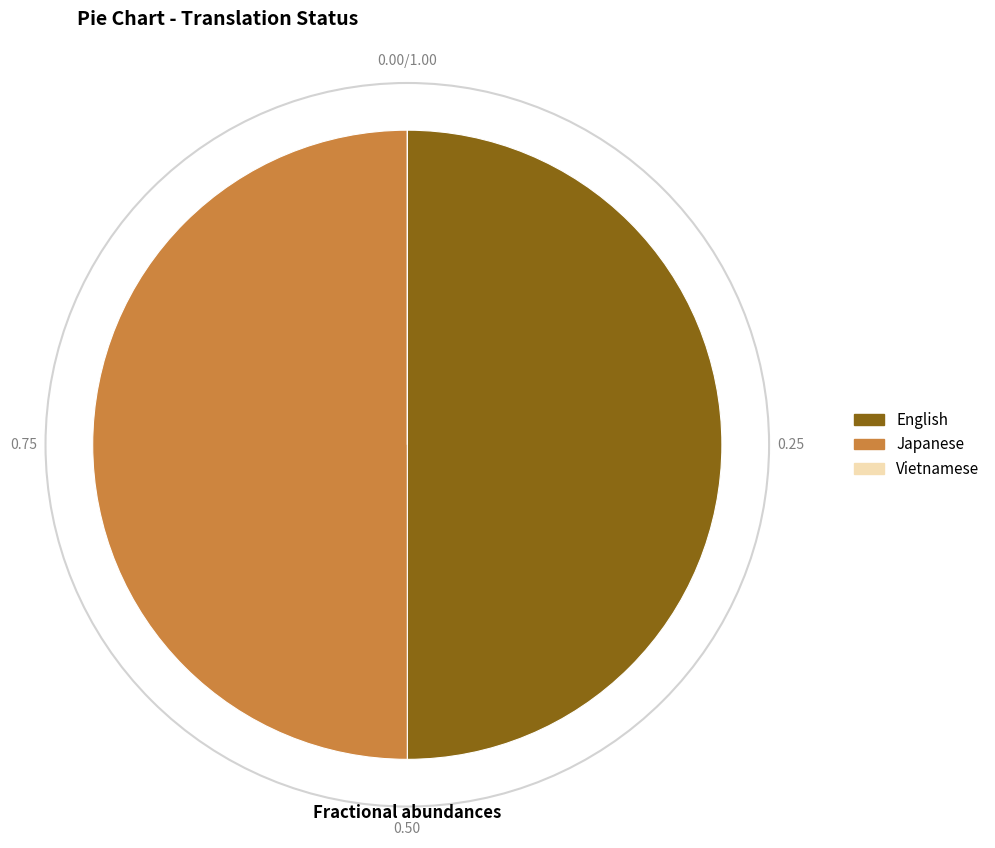

What is the ratio of the value at Japanese to the value at English?

1.0